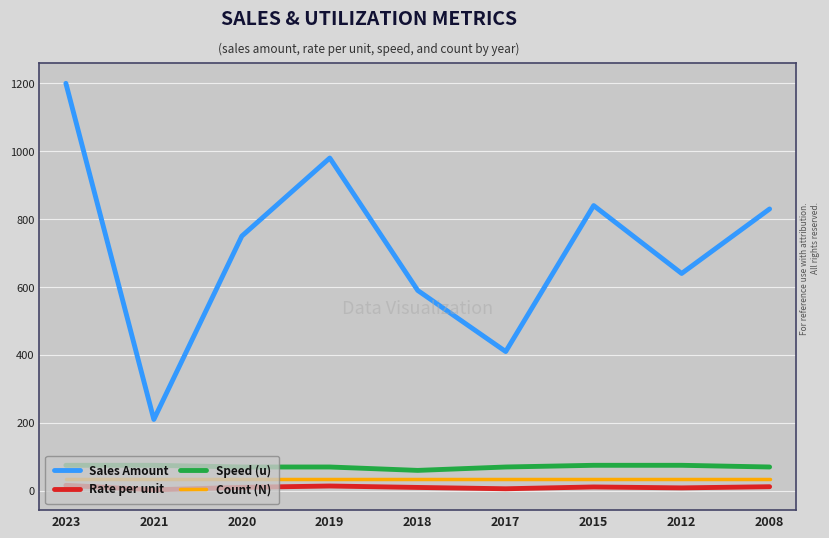

Which label corresponds to the largest value in the chart?

2023